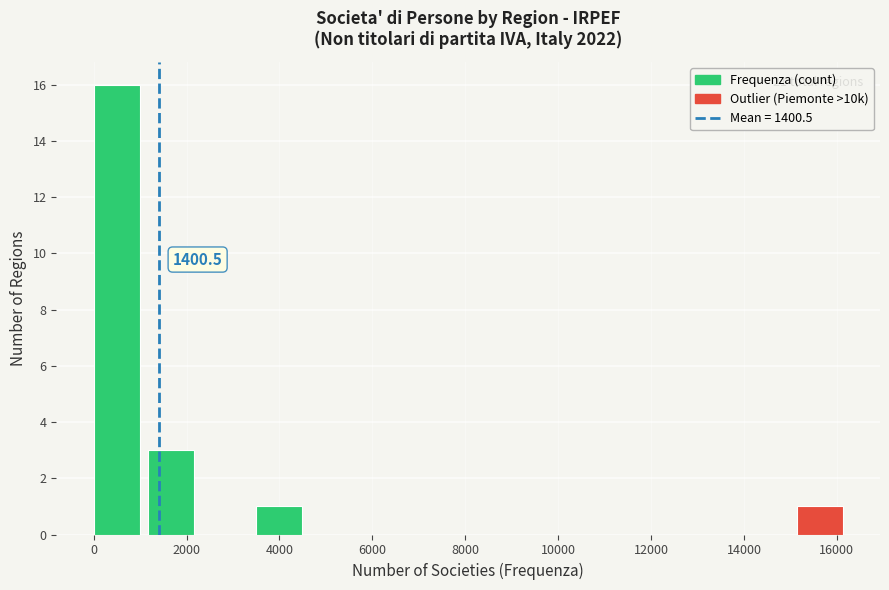

Which range on the x-axis has the tallest bar?

0 to 1200